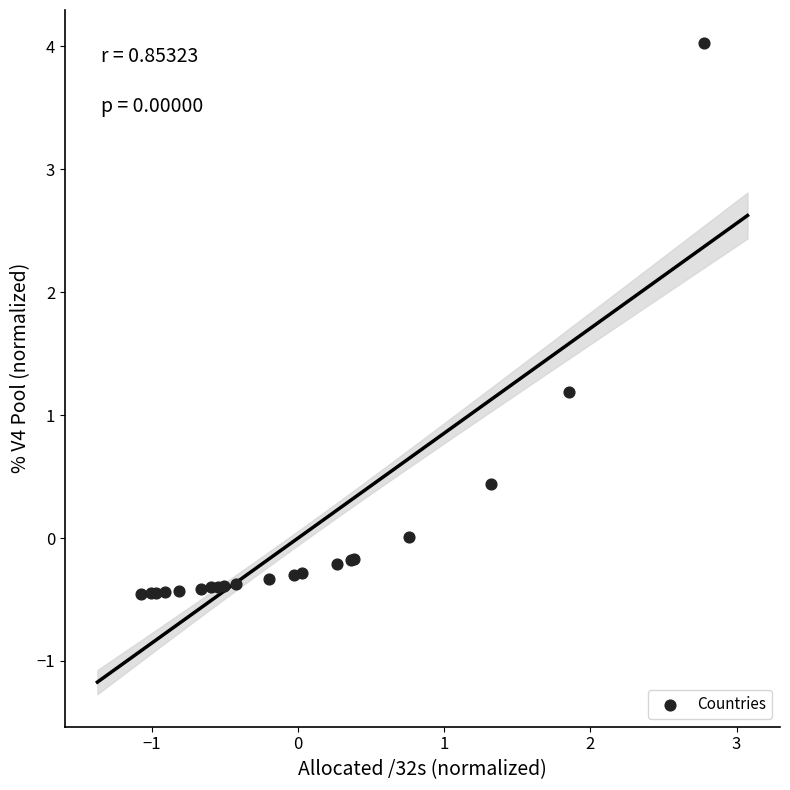

What Y value in the scatter plot is closest to 1?

1.2